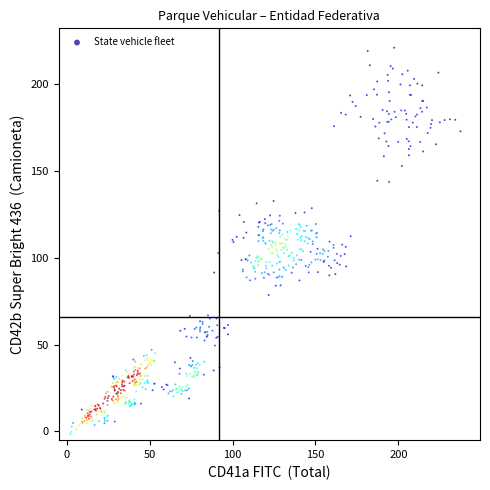

What is the range of X values (max minus min)?

235.4